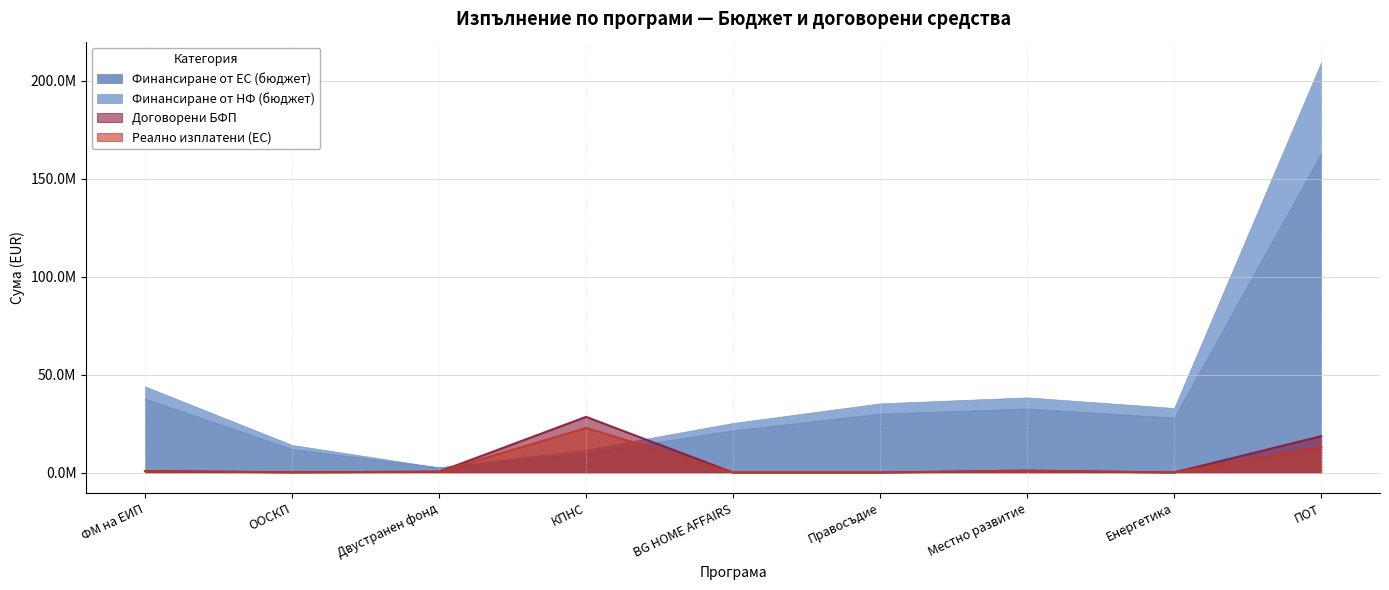

Is it true that Реално изплатени (ЕС) equals 2457.3 at BG HOME AFFAIRS?

True